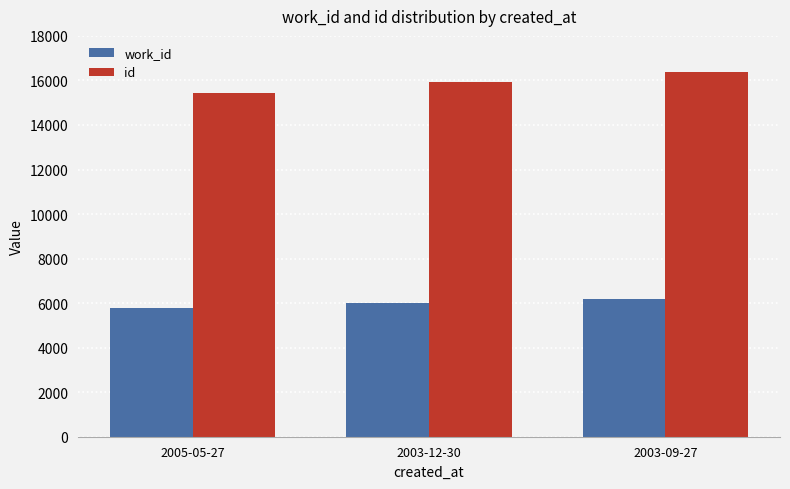

At 2005-05-27, list the series in order from largest to smallest.

id, work_id